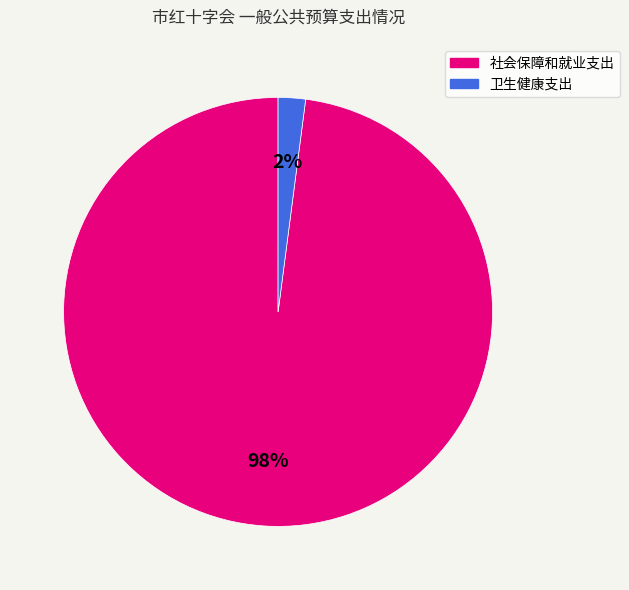

The 社会保障和就业支出 slice represents 98% of the pie. True or false?

True